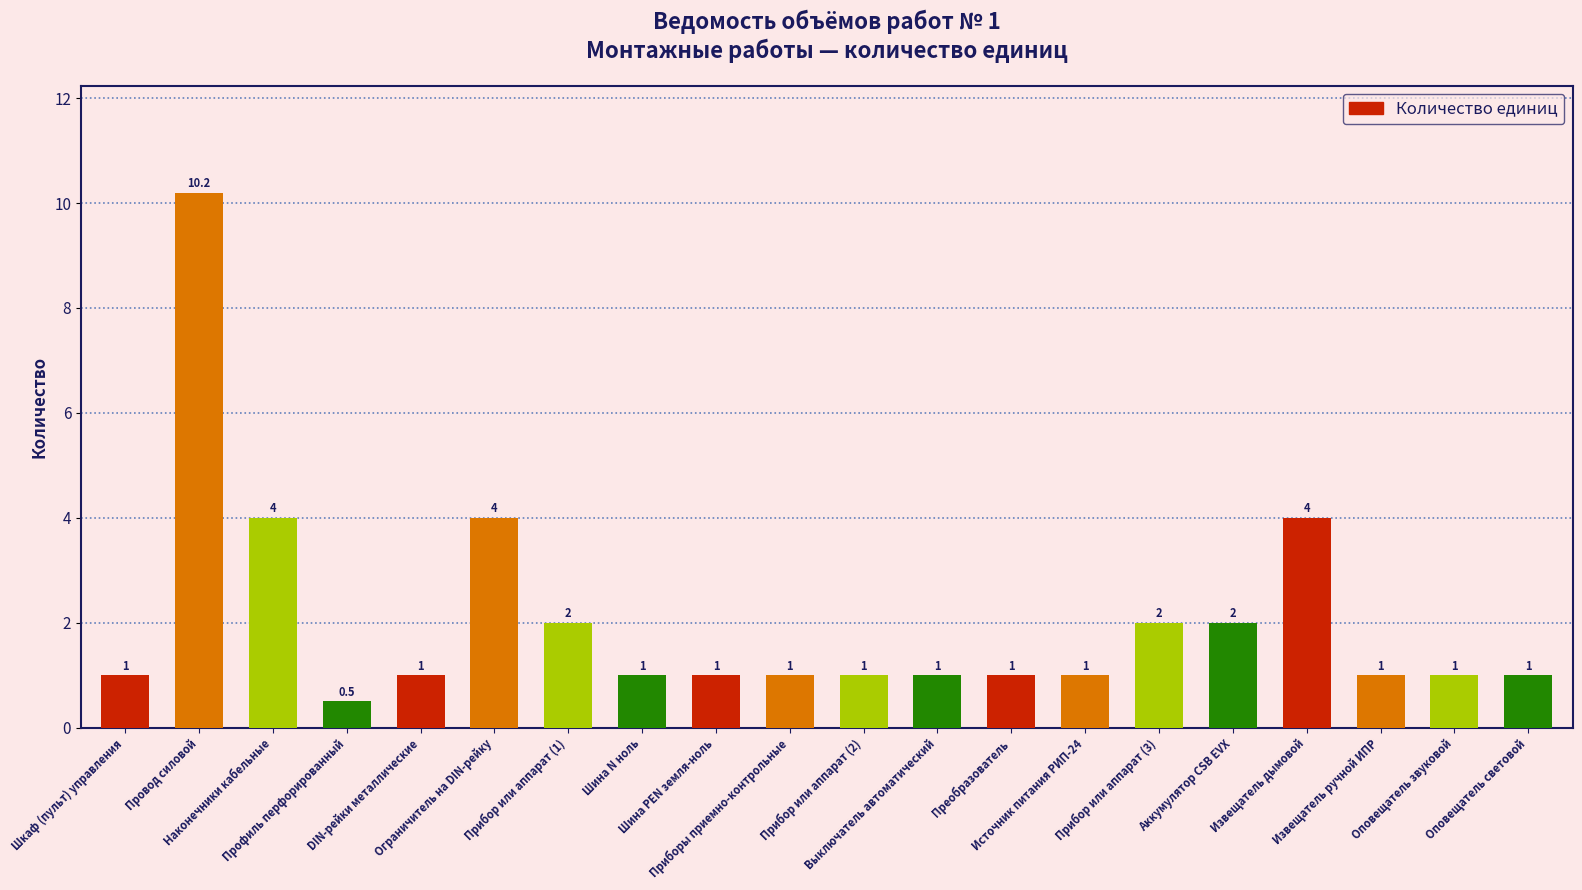

What is the greatest value displayed?

10.2